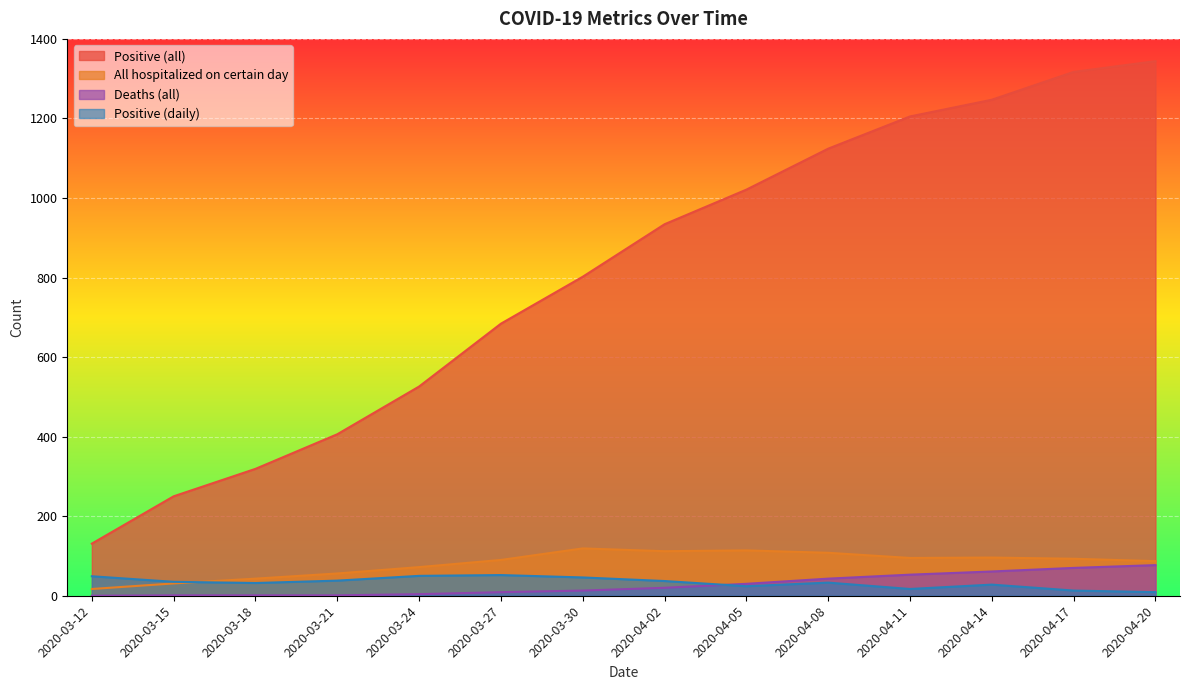

Rank the series by their maximum value, from lowest to highest.

Positive (daily), Deaths (all), All hospitalized on certain day, Positive (all)